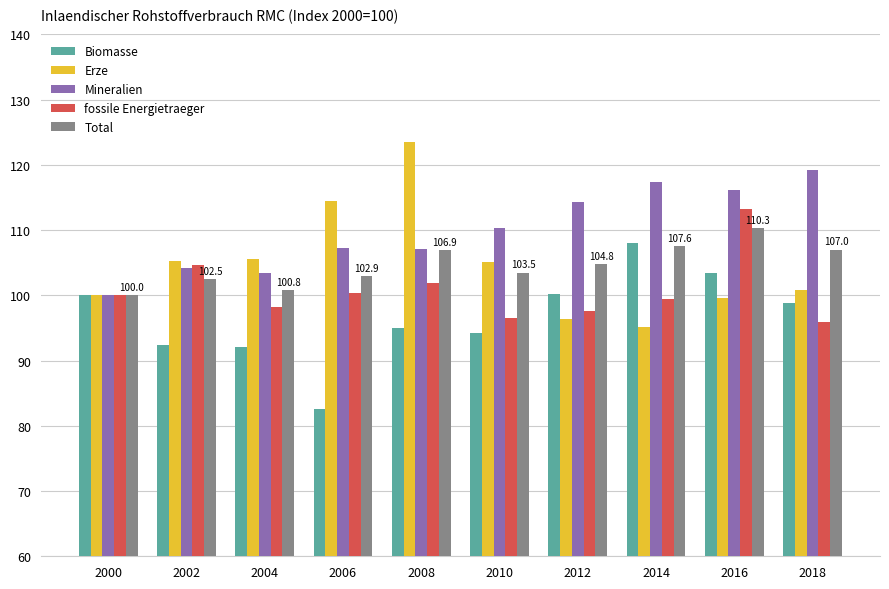

What is the spread (max minus min) of values at 2018?

23.3